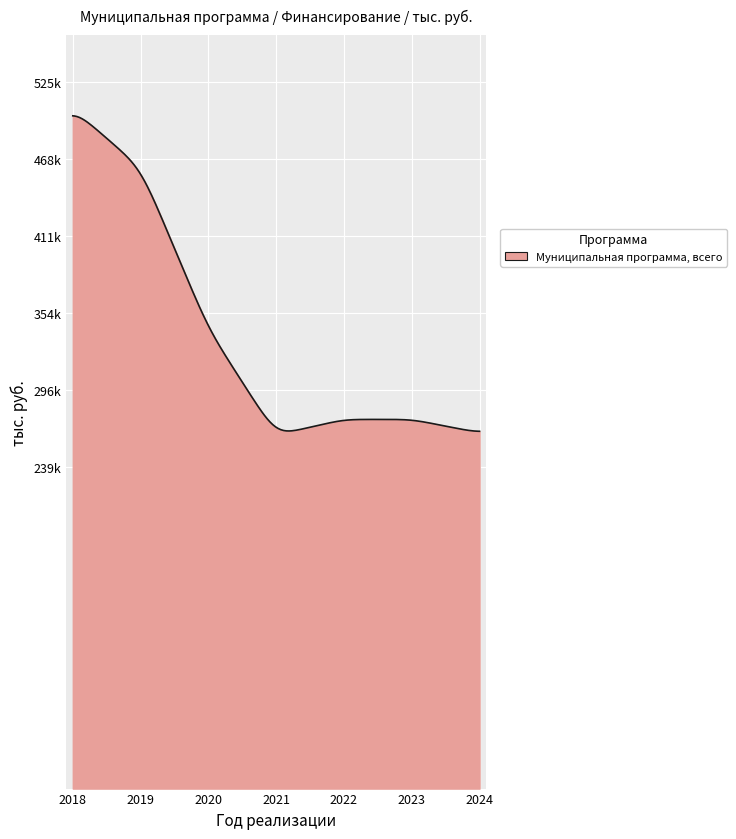

What is the minimum value shown in the chart?

262964.0